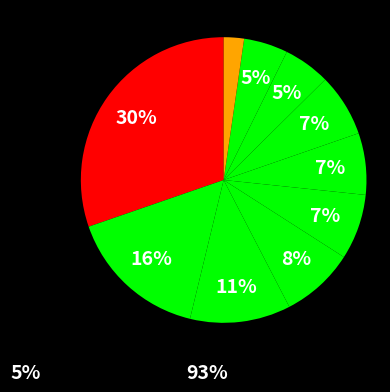

To the nearest percent, what is the average slice percentage?

10%